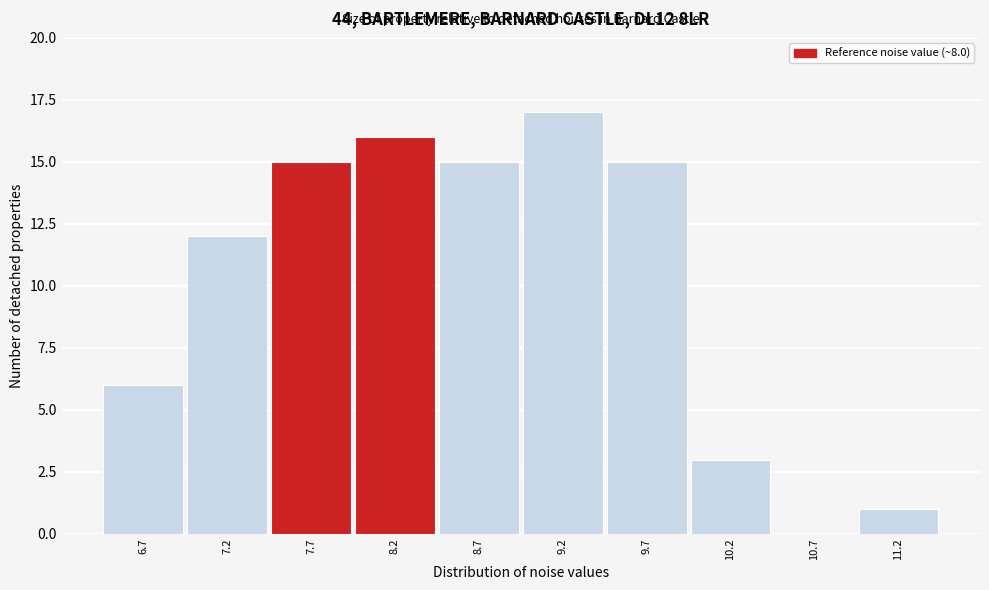

Reading left to right, list every bar in this chart as the range it spans on the x-axis followed by its height. Neither the bar edges nor the heights are printed on the chart, so give them approximately, as read against the axes.

6.5 to 7.0: 6
7.0 to 7.5: 12
7.5 to 8.0: 15
8.0 to 8.5: 16
8.5 to 9.0: 15
9.0 to 9.5: 17
9.5 to 10.0: 15
10.0 to 10.5: 3
10.5 to 11.0: 0
11.0 to 11.5: 1